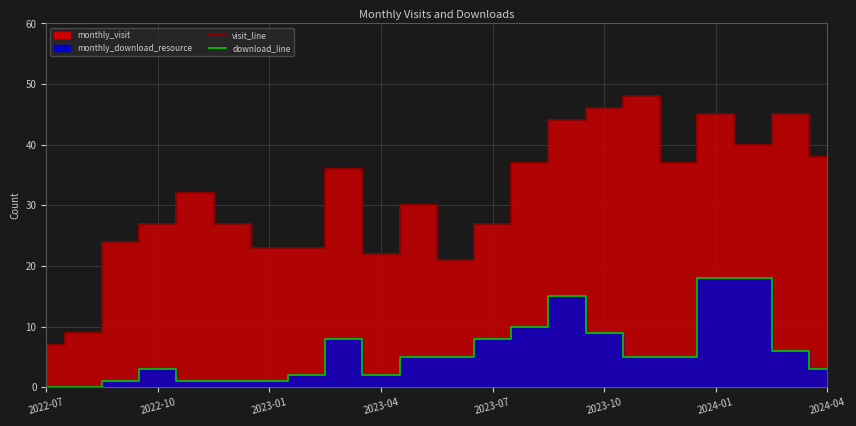

Is the value of visit_line at 19 greater than the value of download_line at 12?

Yes